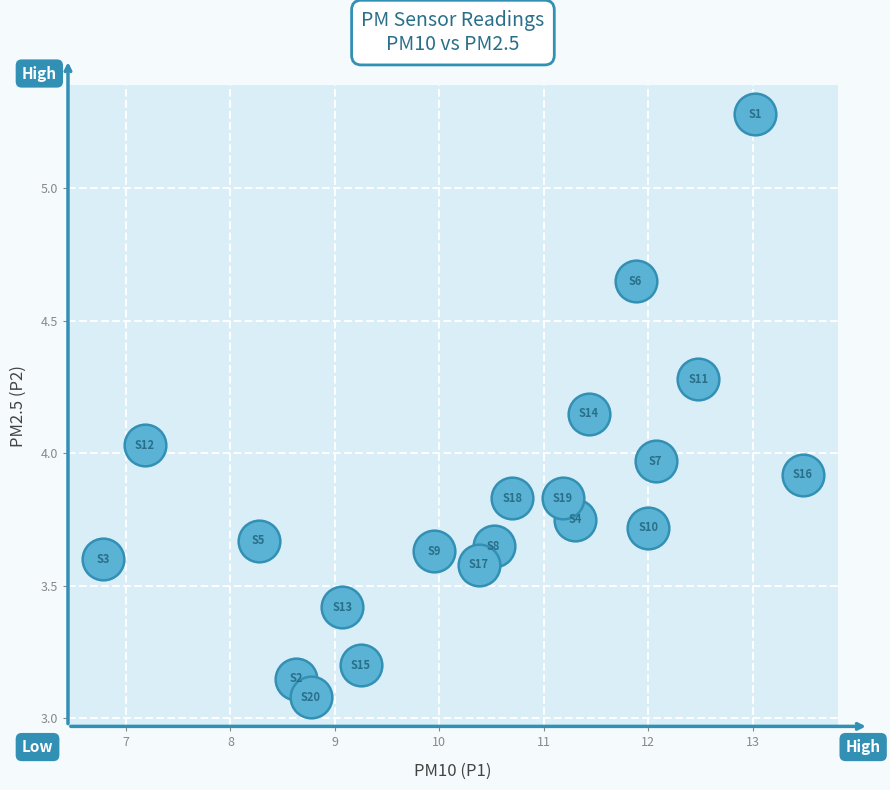

What is the range of X values (max minus min)?

6.7